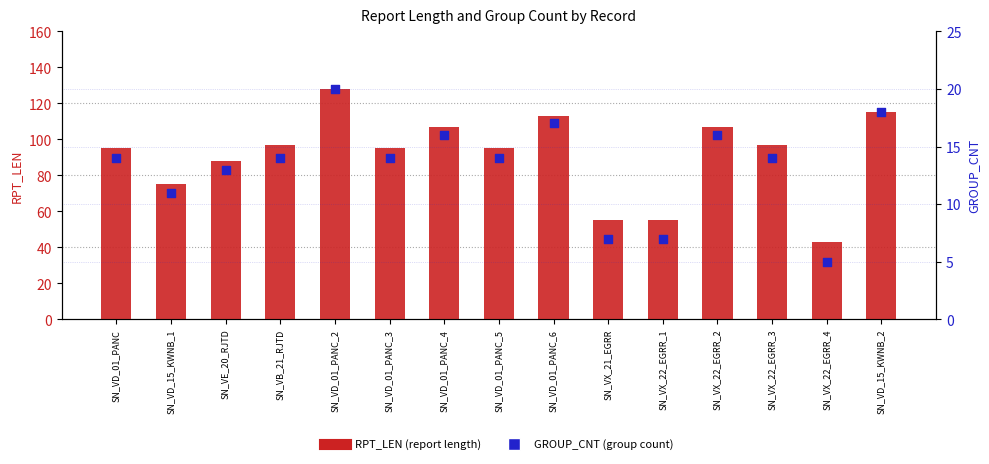

Which series contains the highest Y value?

RPT_LEN (report length)